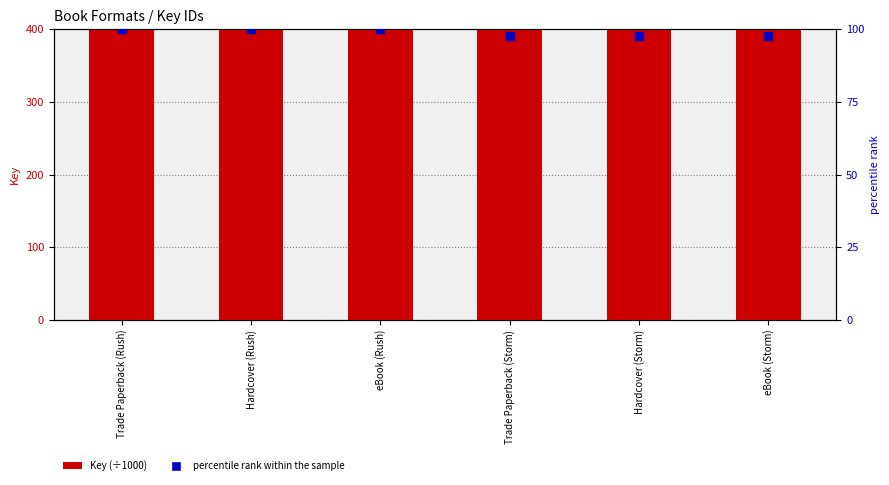

Which series has the largest total across all categories?

Key (÷1000)